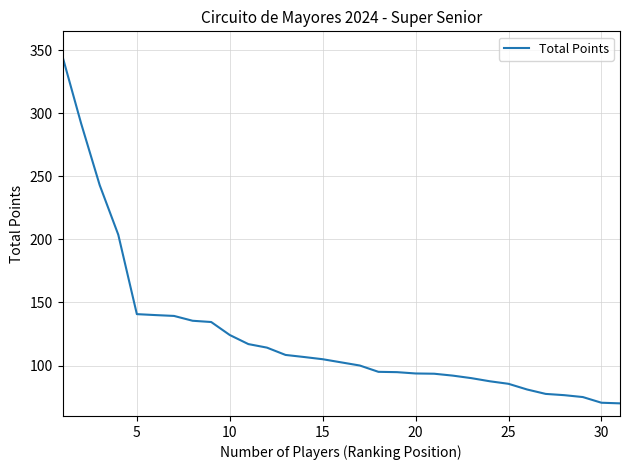

What is the maximum value shown in the chart?

345.0